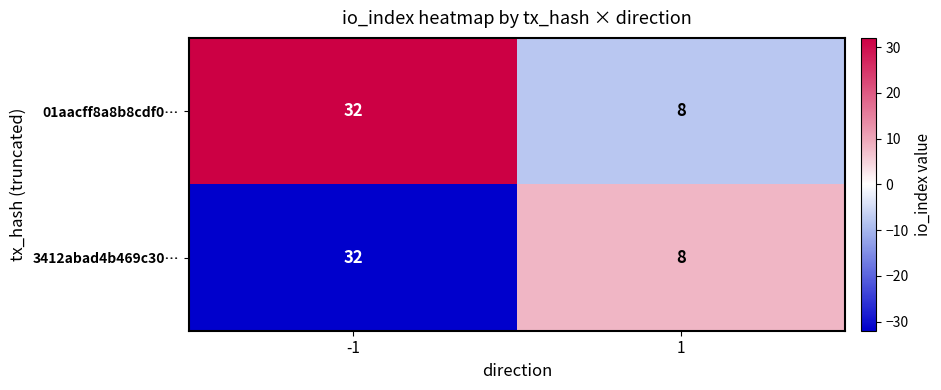

What is the total value across all series at 1?

16